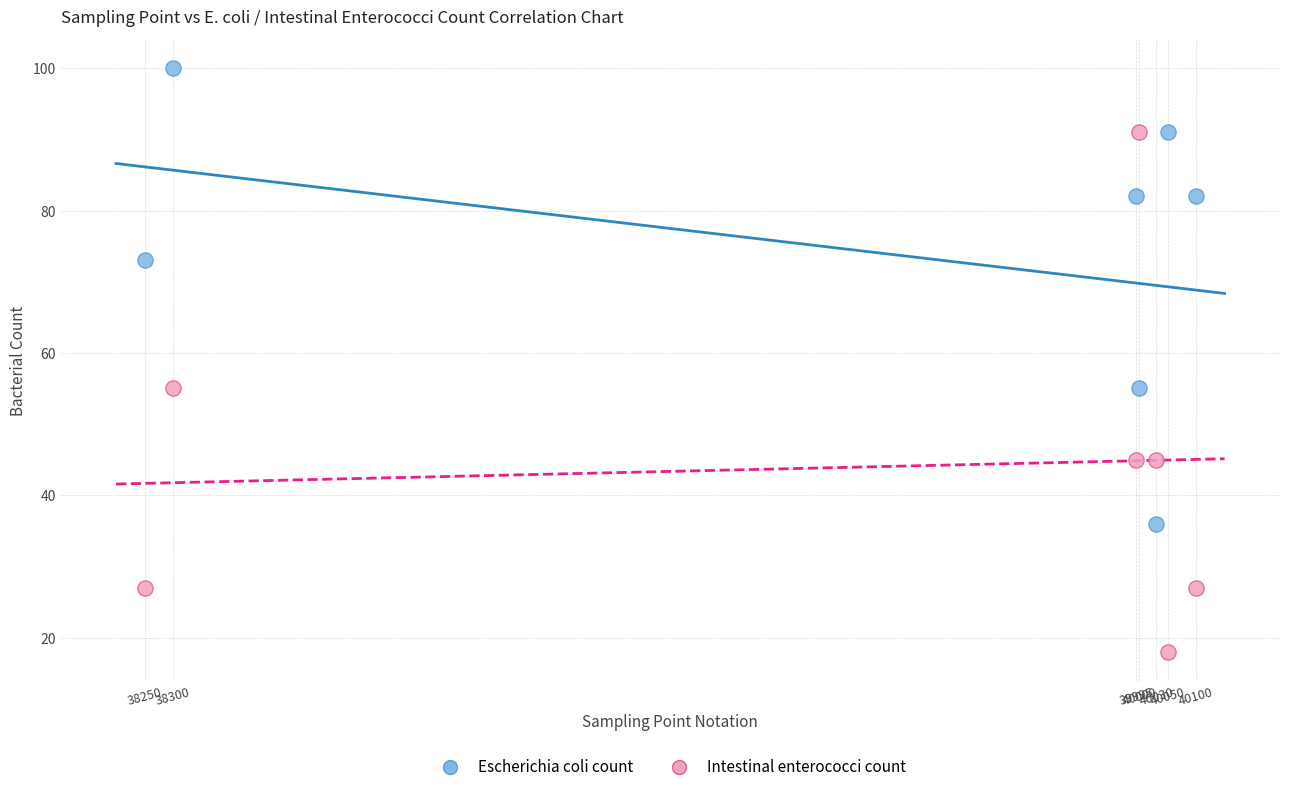

What is the X range (max minus min) for the scatter plot?

1850